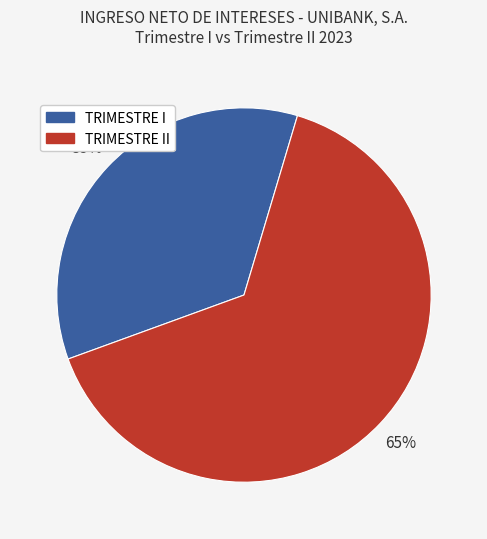

Which slice represents more than half of the pie?

TRIMESTRE II